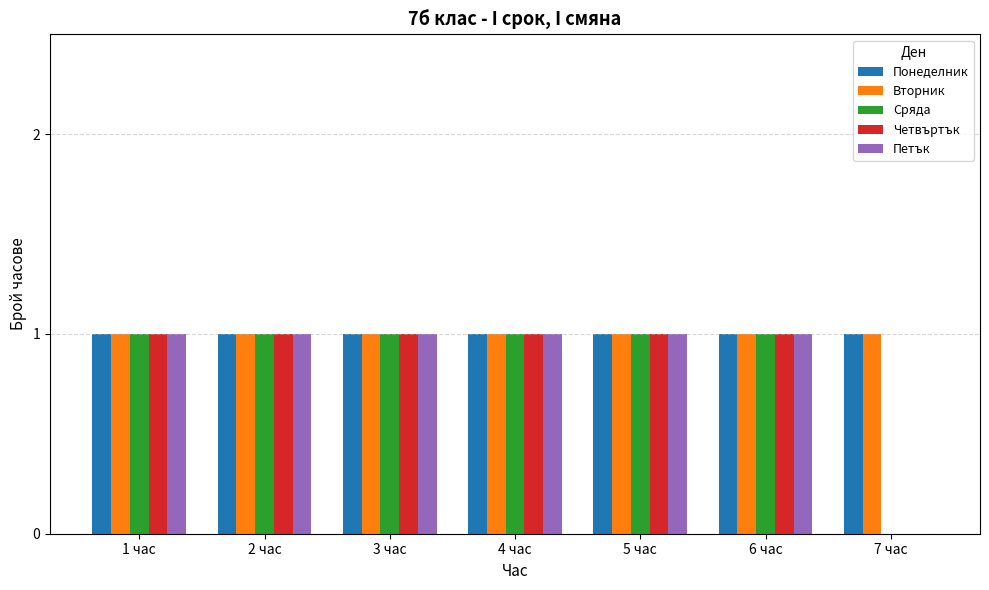

What is the total value across all series at 6 час?

5